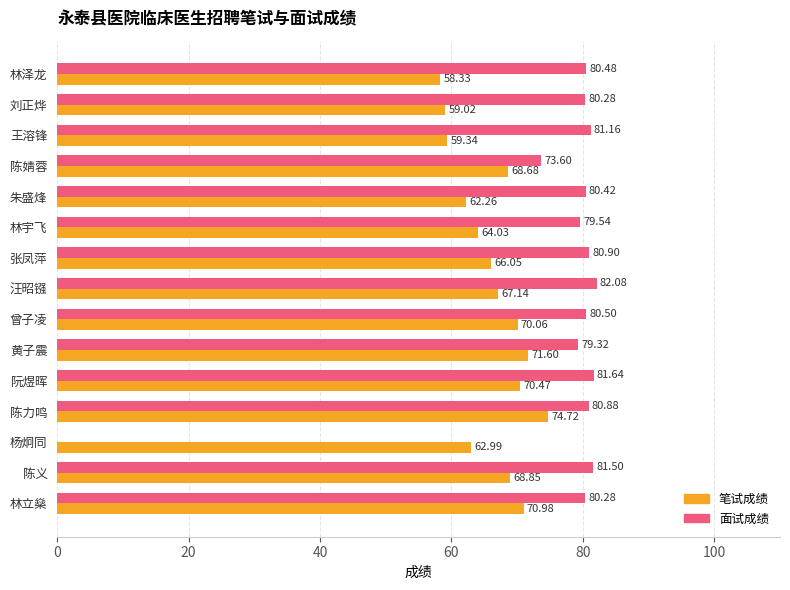

What is the maximum value for 面试成绩?

82.1